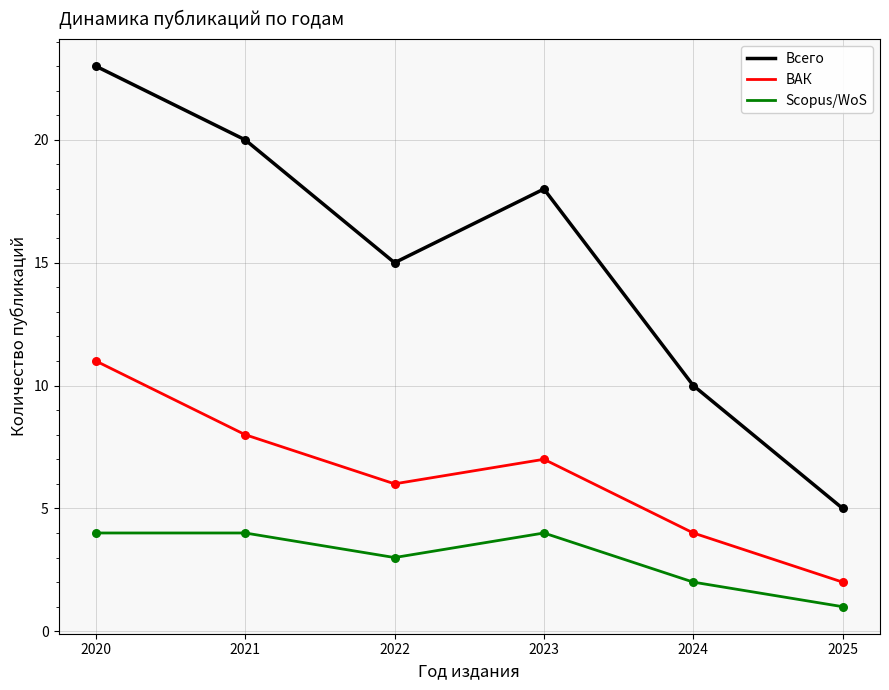

At which category is the sum across all series the highest?

2020